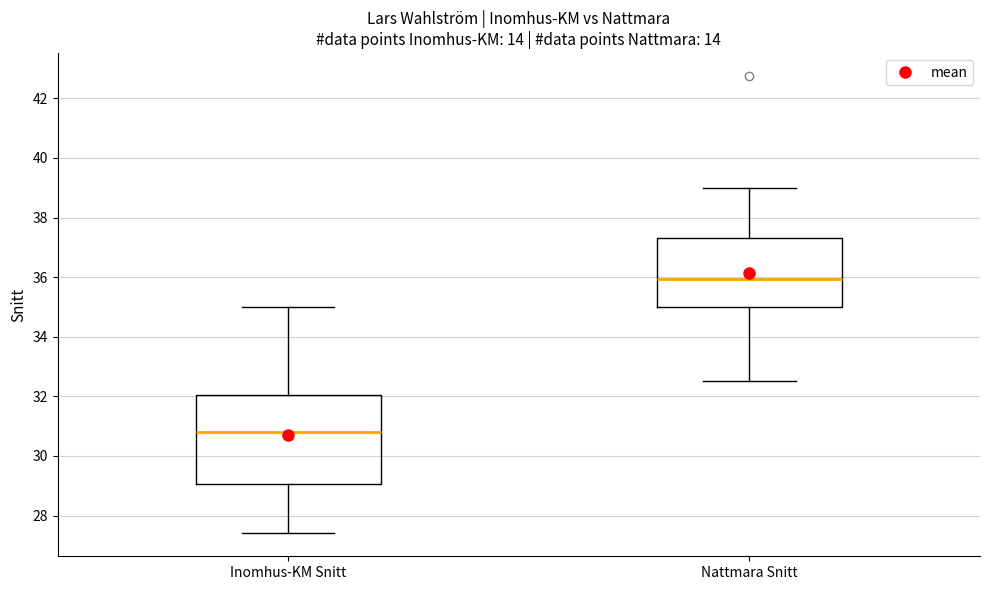

Reading left to right, read every box against the y-axis: the position of its median line, the range the box covers, and the ends of its whiskers. The values are not printed on the chart, so give them approximately, as read against the axis.

Inomhus-KM Snitt: median 30.8, box 29.0 to 32.0, whiskers 27.4 to 35.0
Nattmara Snitt: median 36.0, box 35.0 to 37.4, whiskers 32.6 to 39.0